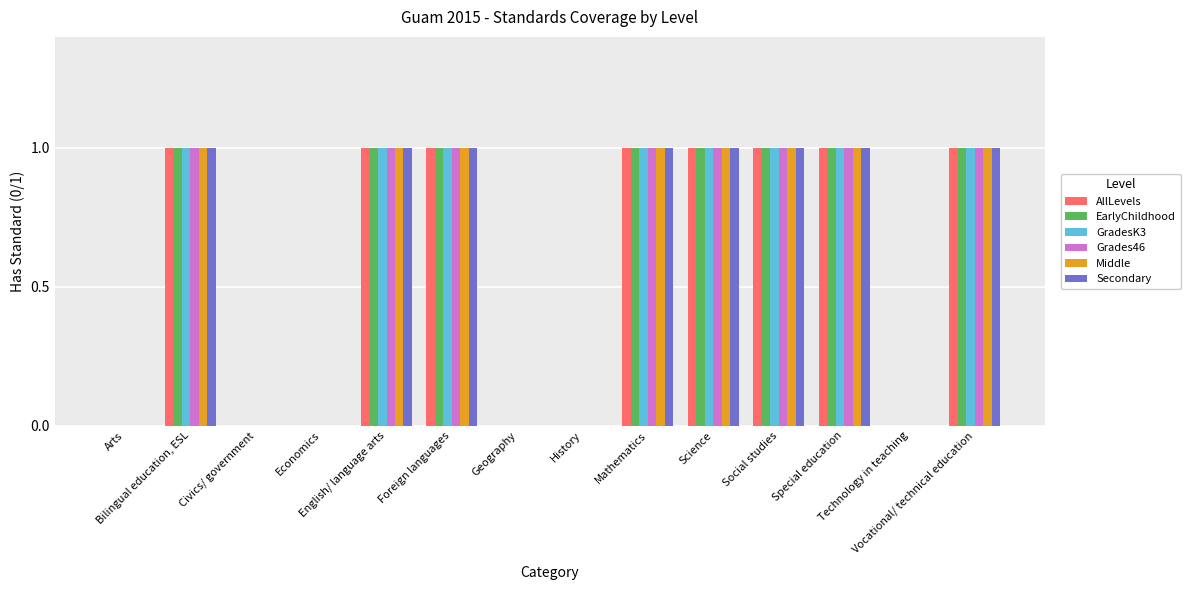

What is the sum of all AllLevels values?

8